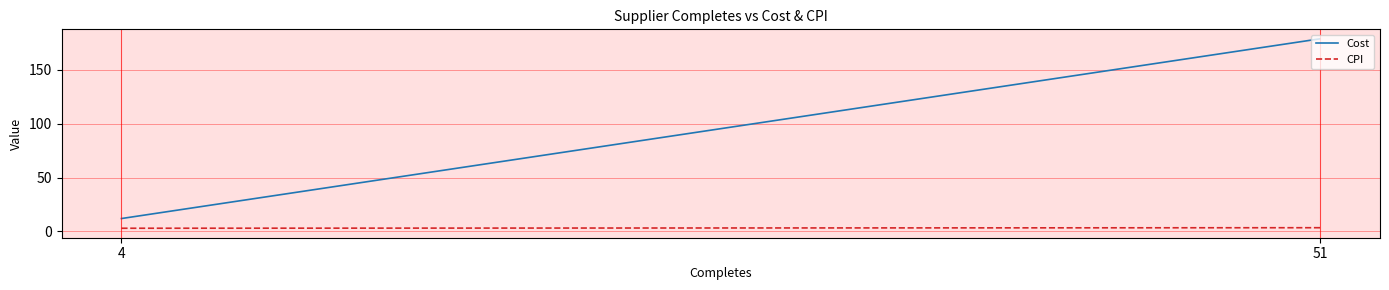

Does the chart display data point markers on the line(s)?

No